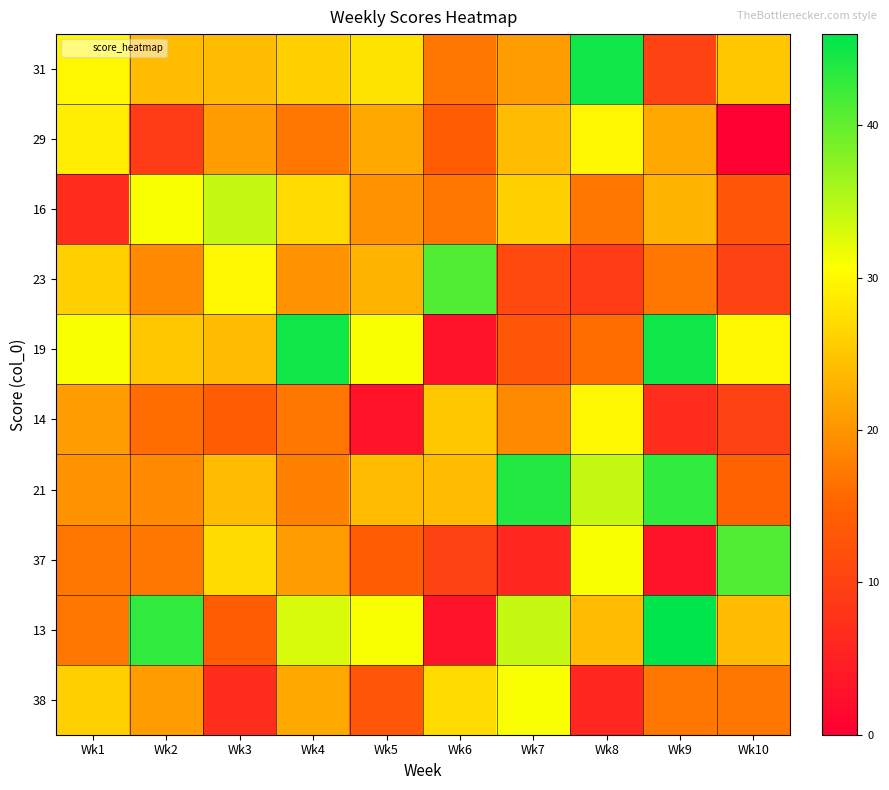

What is the difference between the highest and lowest values at Wk2?

34